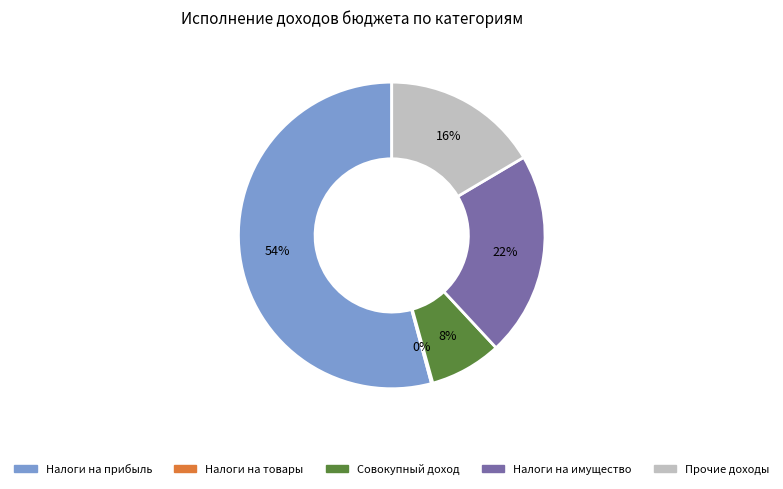

To the nearest percent, what is the difference between the largest and smallest slice percentages?

54%